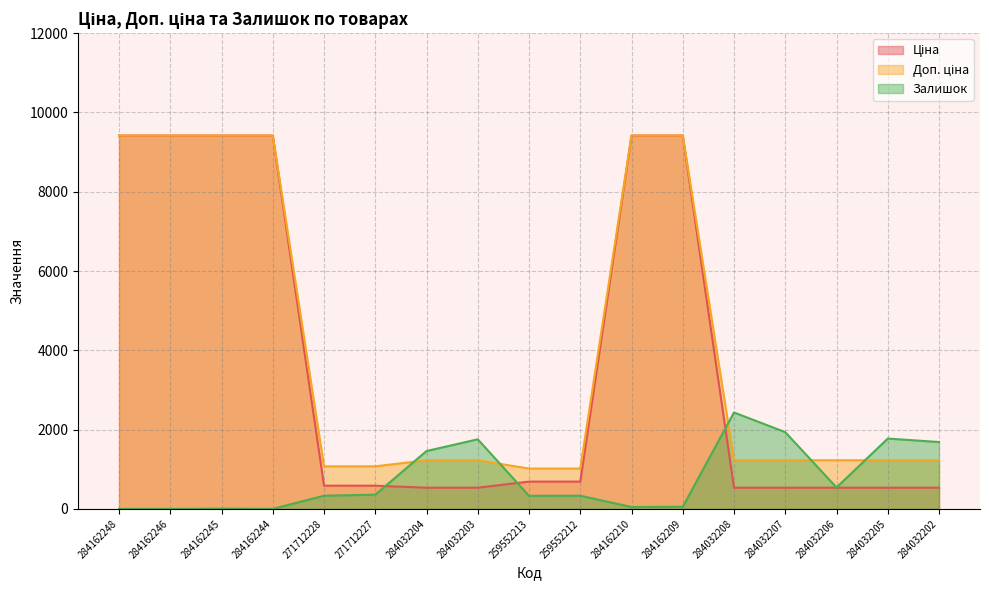

True or false: Доп. ціна has more than 0 points higher than both neighbors.

False